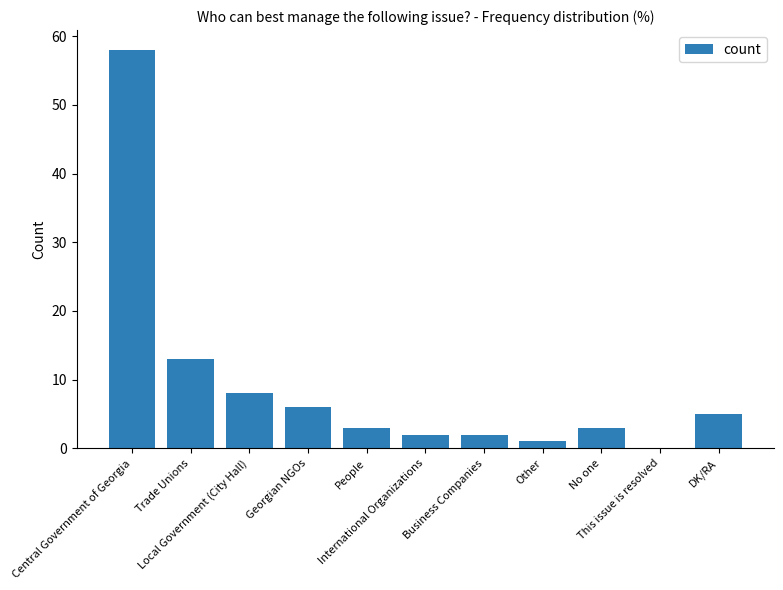

How many positive values are there?

10